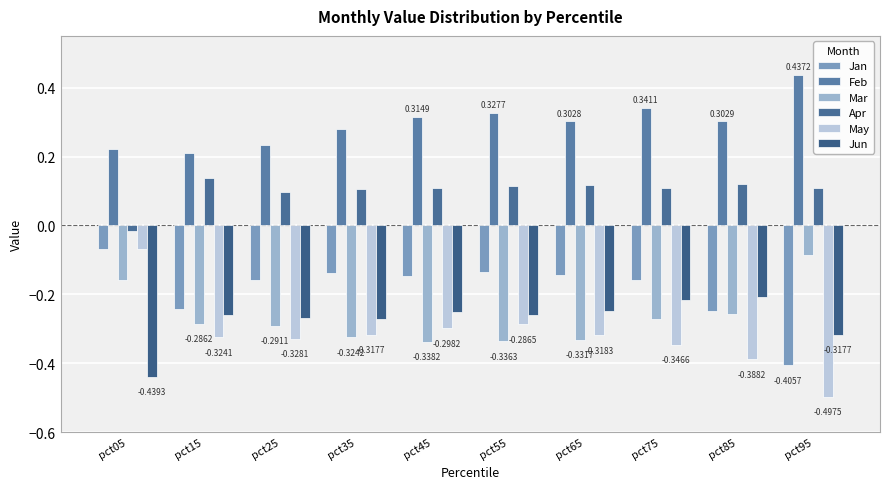

The value of Mar at pct85 is -0.3. True or false?

True